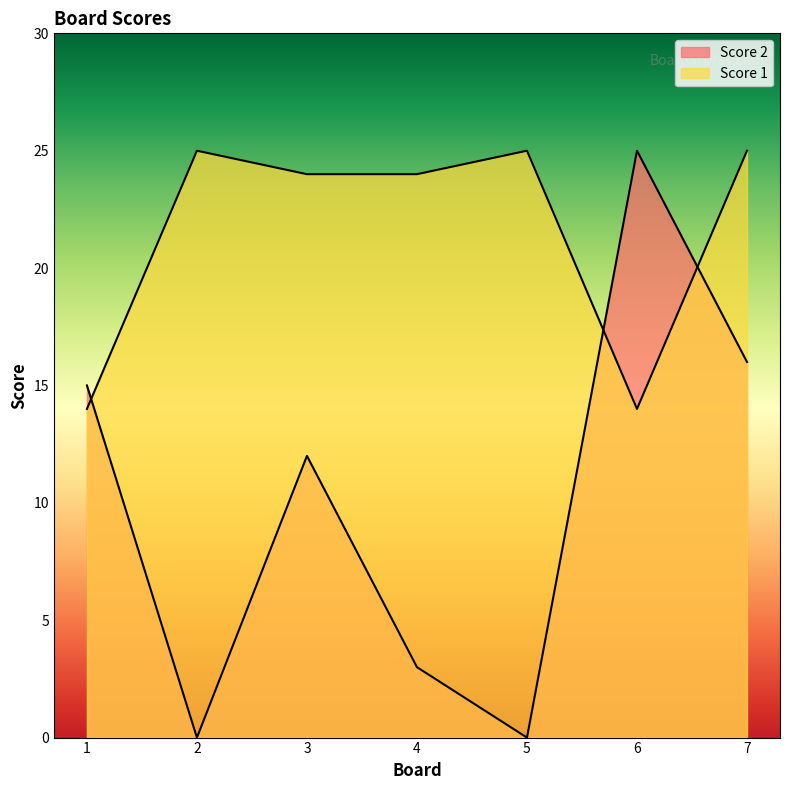

Rank the series at 3 from highest to lowest value.

Score 1, Score 2